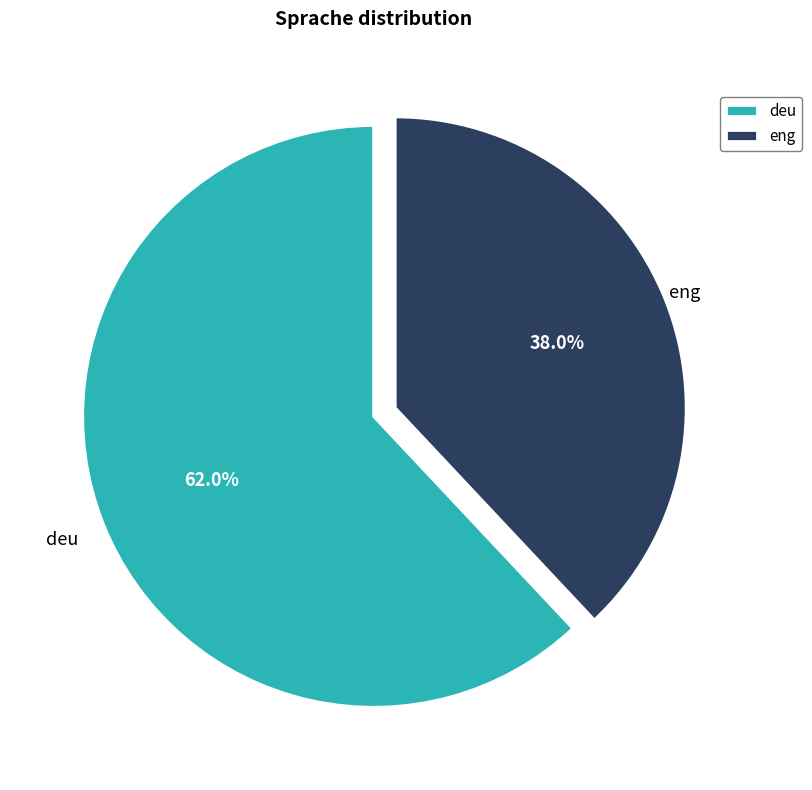

Count the number of slices in the pie.

2